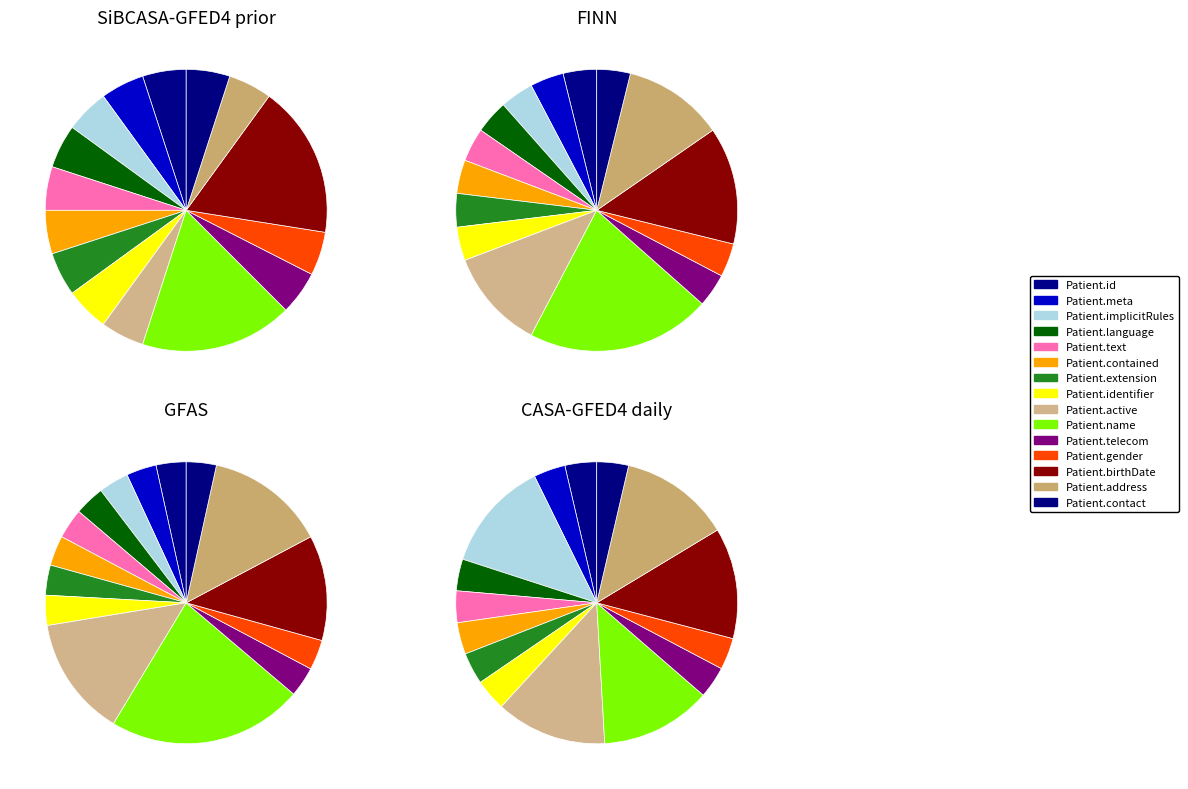

The Patient.contact slice represents 13% of the pie. True or false?

False